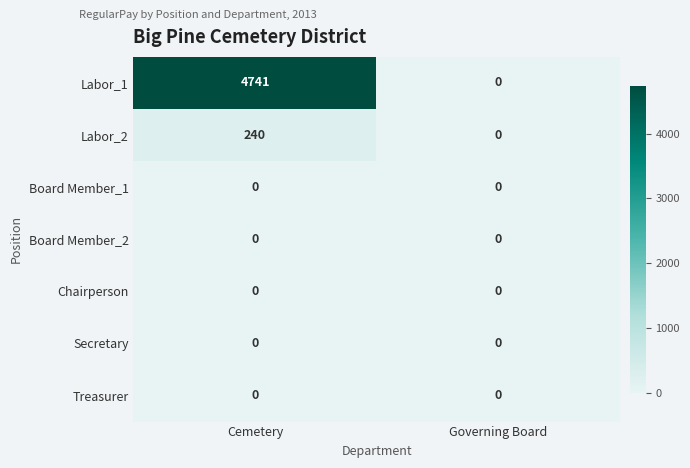

The value of Treasurer at Cemetery is 0. True or false?

True